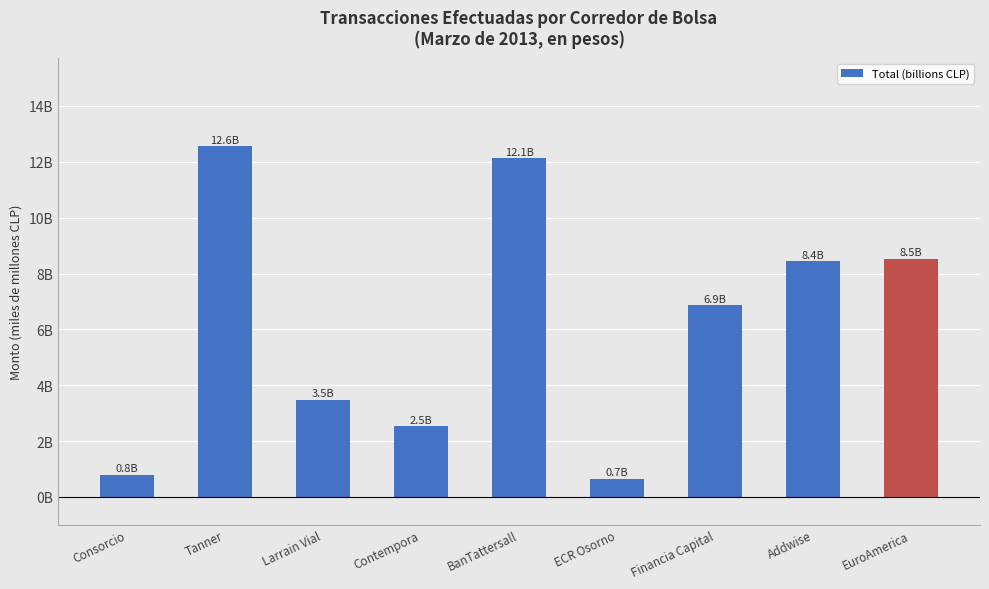

Which label corresponds to the smallest value in the chart?

ECR Osorno